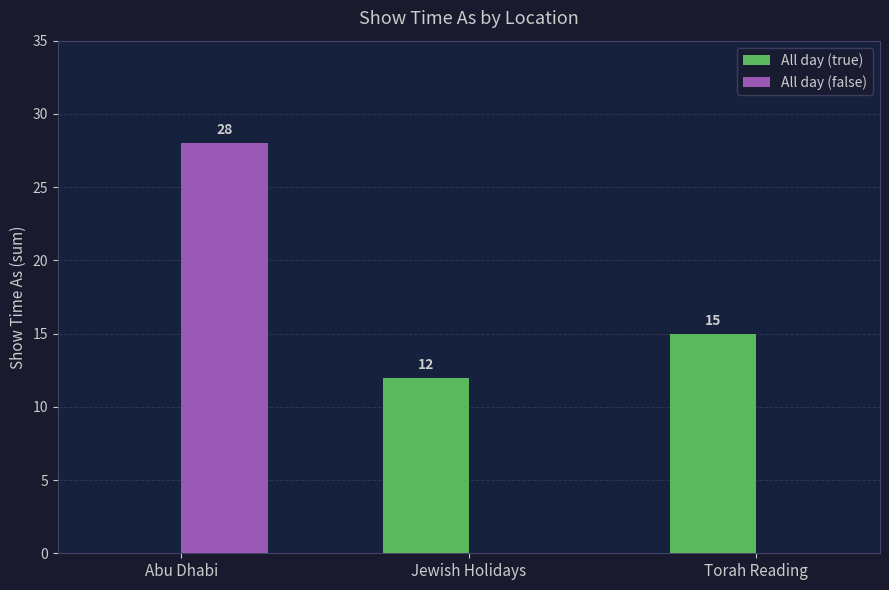

What is the approximate value of All day (false) at Abu Dhabi?

28